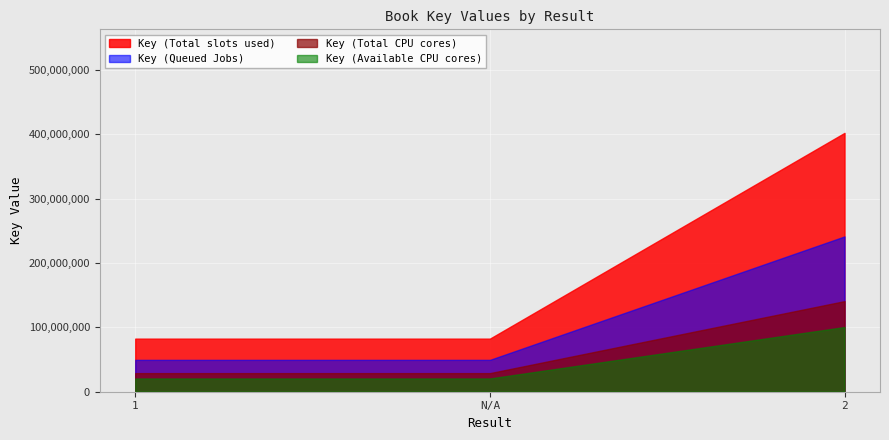

How many lines are shown in the chart?

4